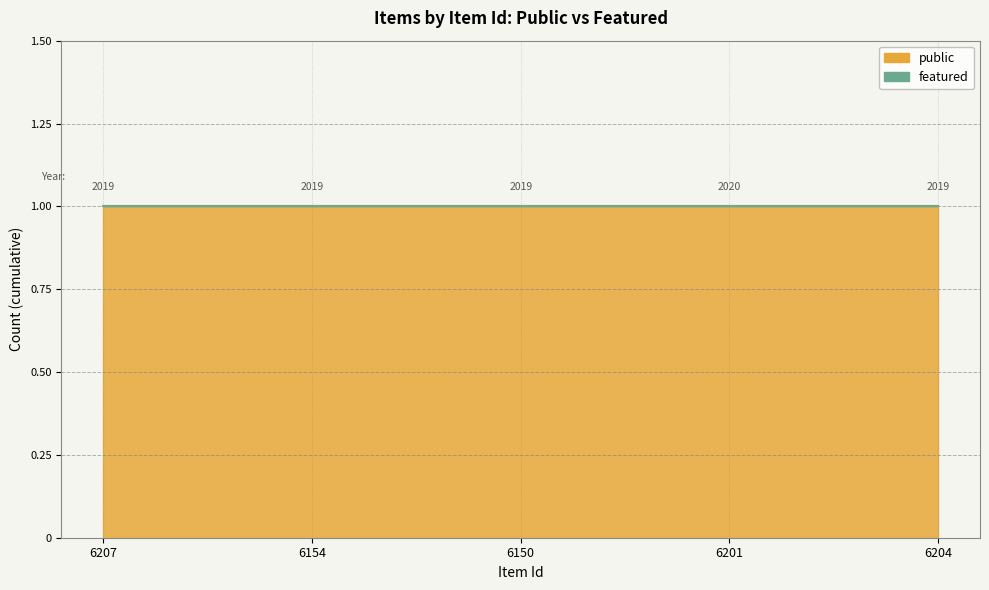

Which has a higher value, 6154 or 6201?

6154